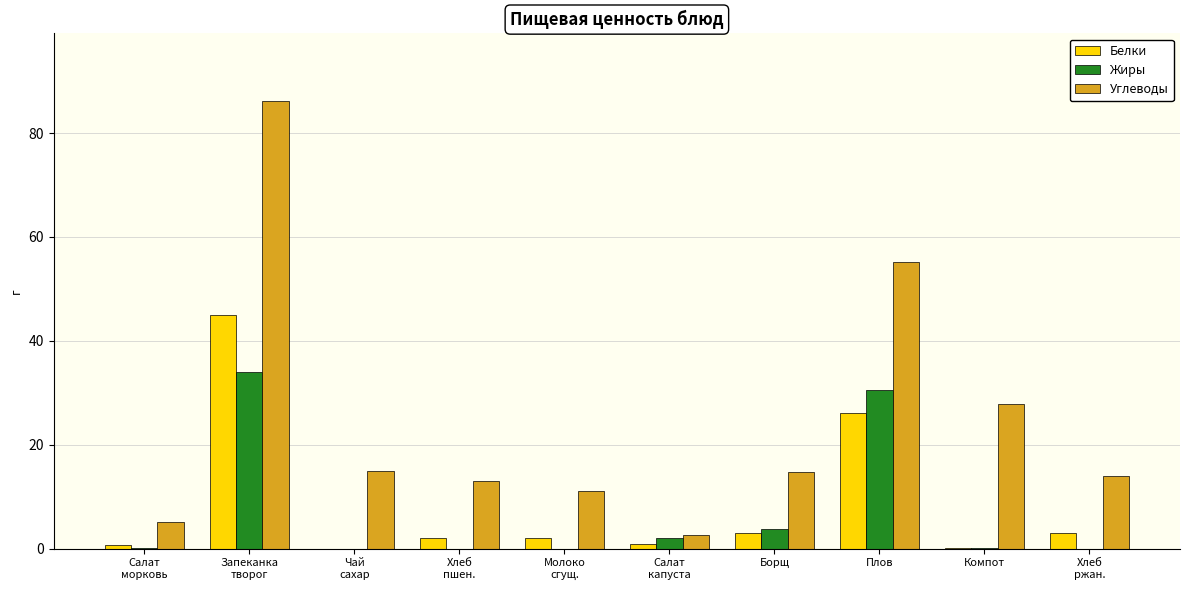

What is the highest value of the Углеводы series?

86.2